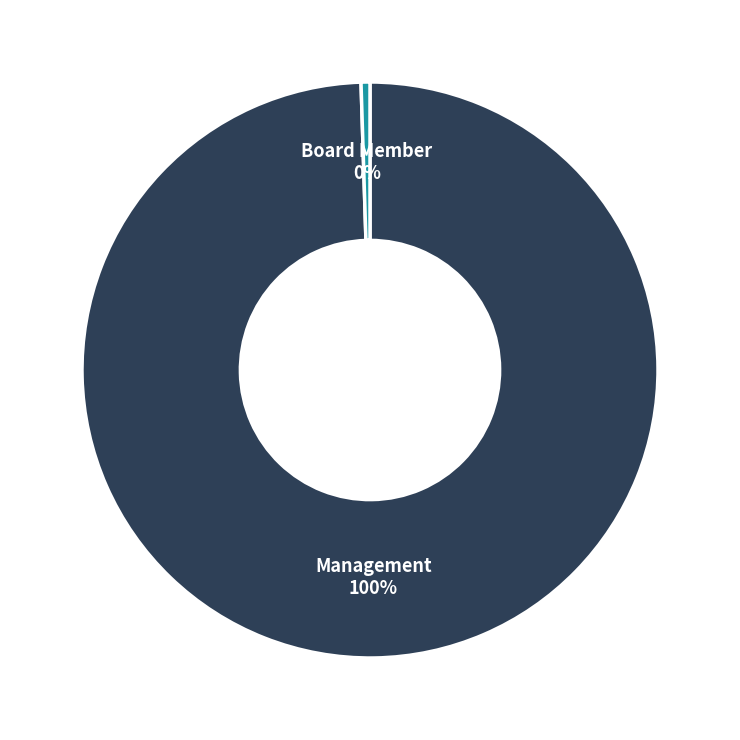

Is there any slice that represents more than half of the pie?

Yes